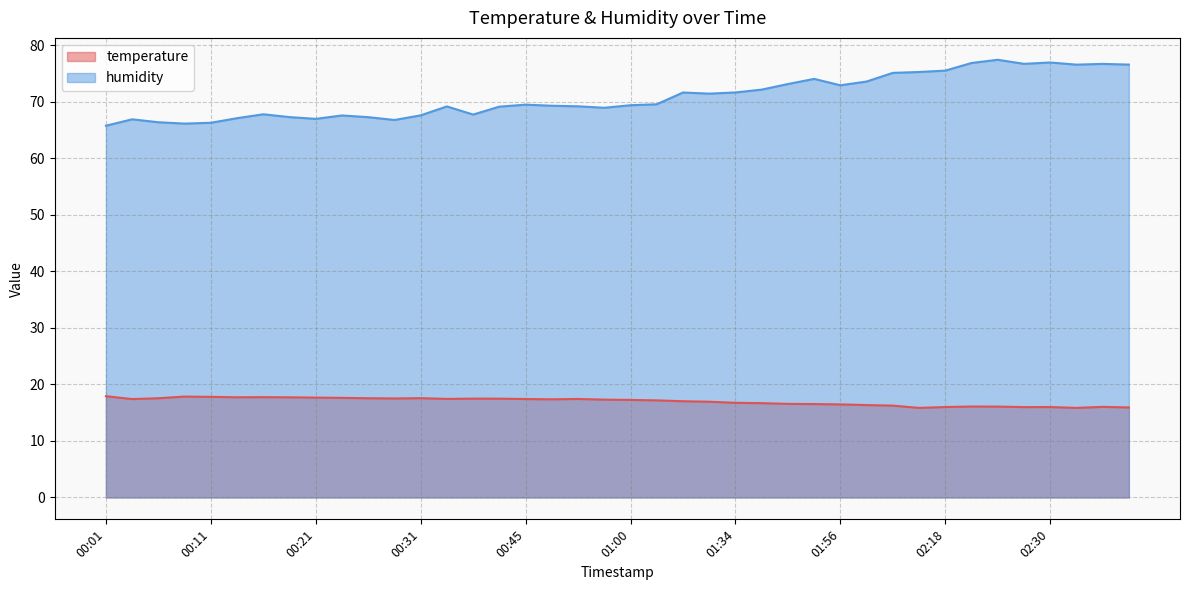

How many interior local valleys does the temperature series have?

8